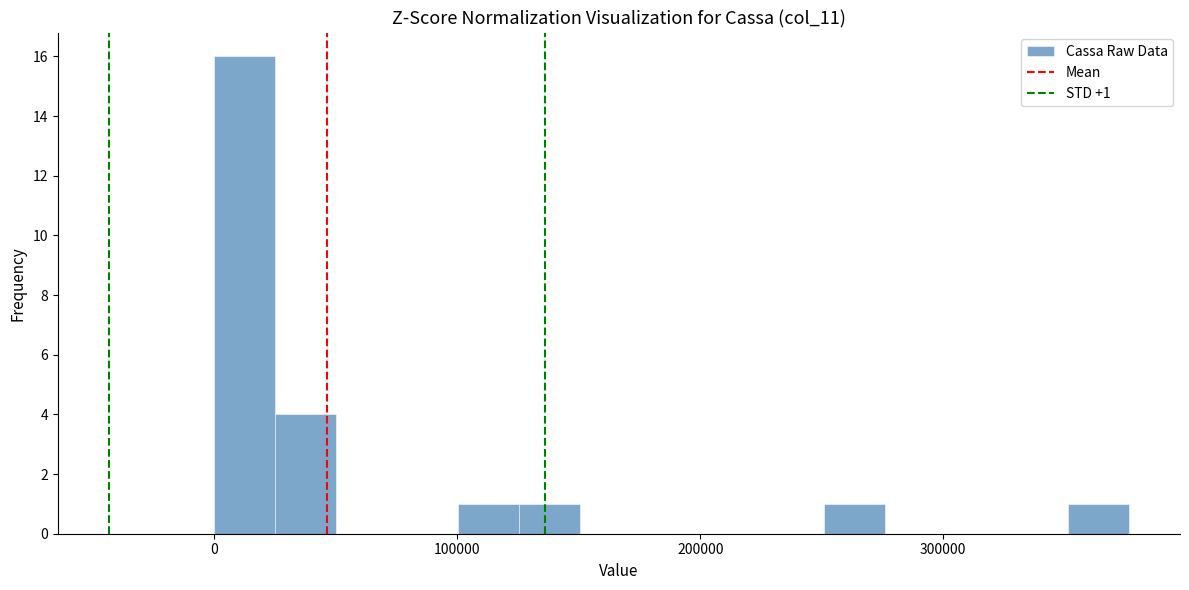

Around what value on the x-axis is the tallest bar? Give the approximate position of its centre, as read against the axis.

10000